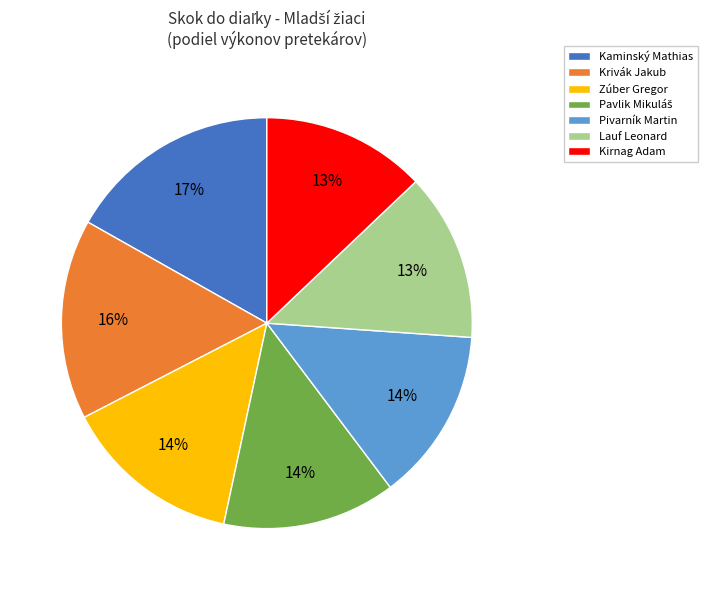

Which category has the biggest portion of the pie?

Kaminský Mathias